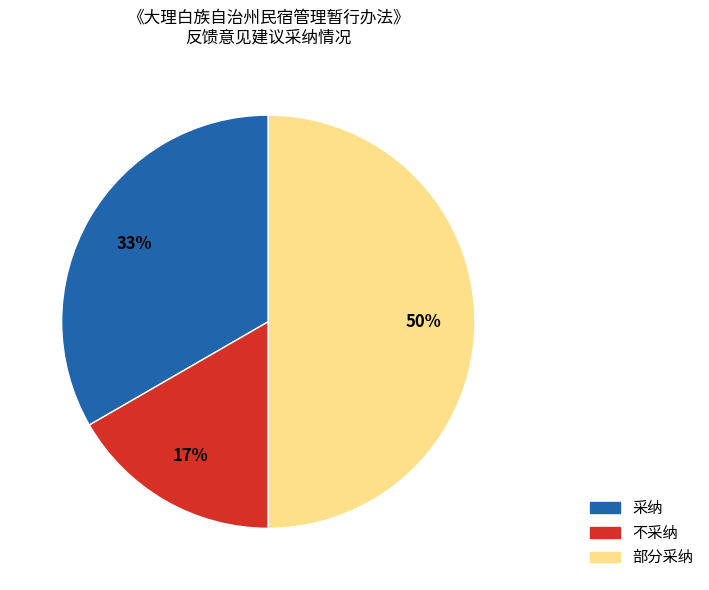

Which category has the smallest portion of the pie?

不采纳